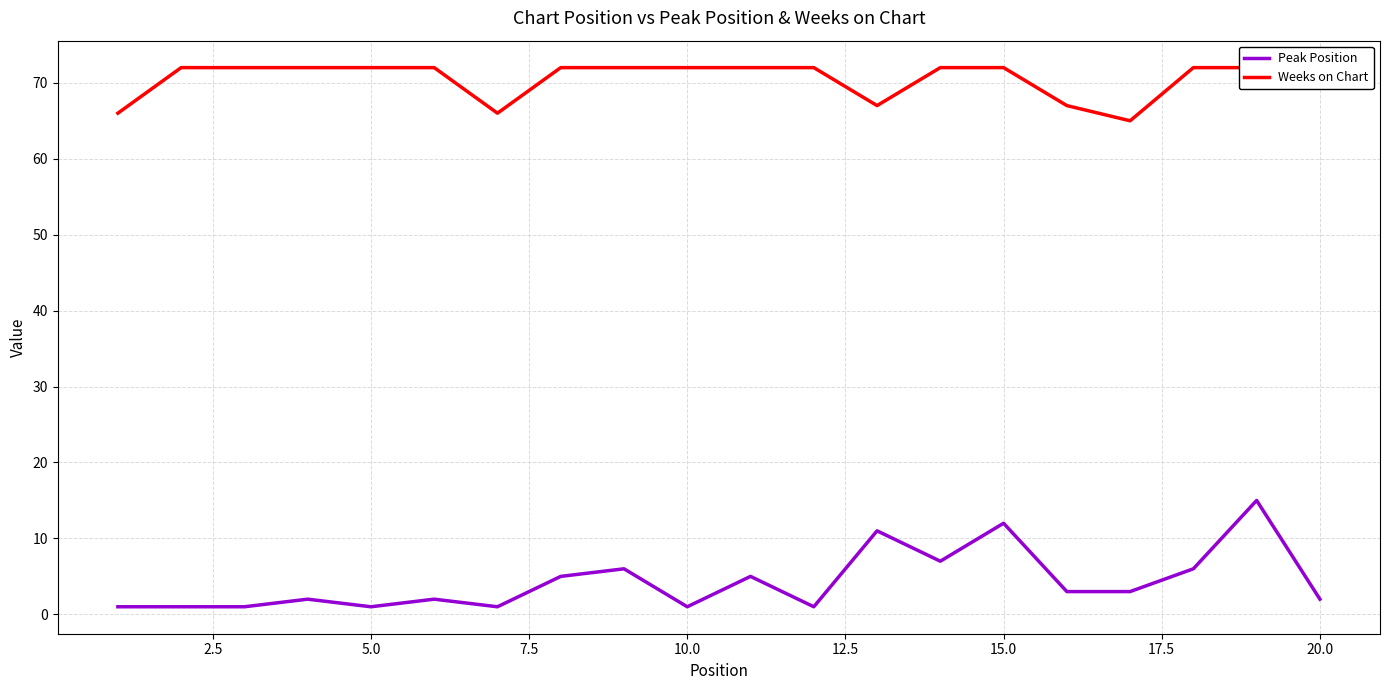

True or false: Weeks on Chart and Peak Position intersect in this chart.

False